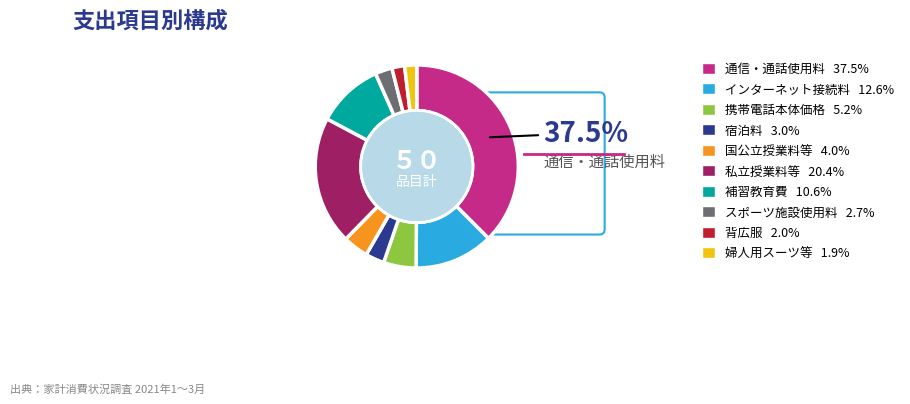

Is there a majority slice in this chart?

No